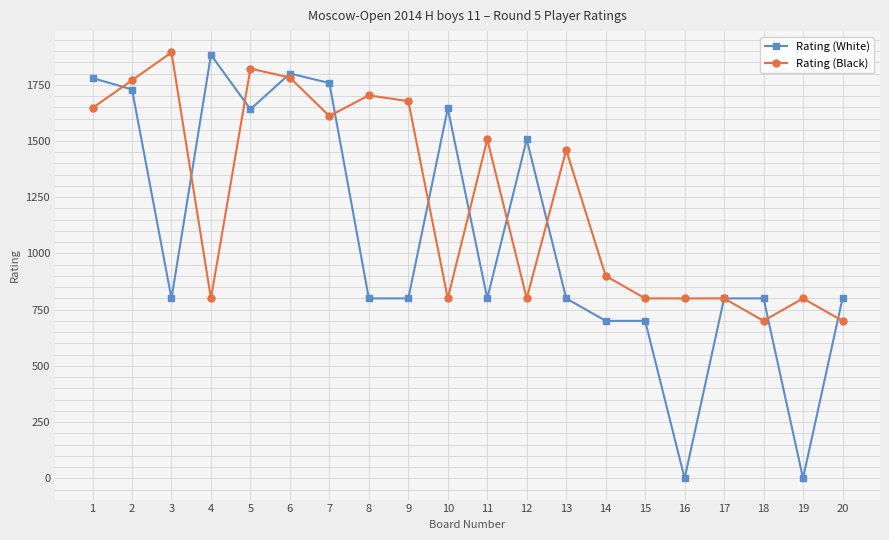

How many lines are shown in the chart?

2